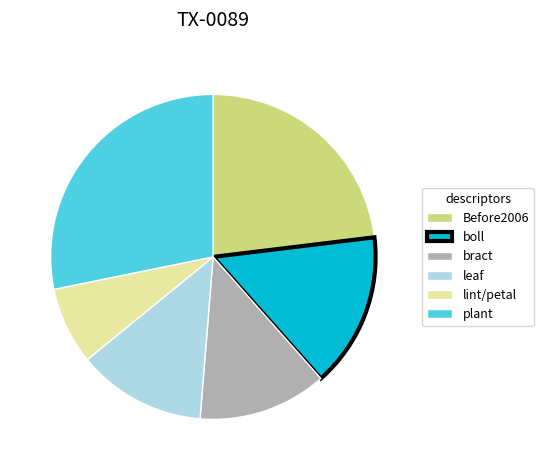

Count the number of slices in the pie.

6